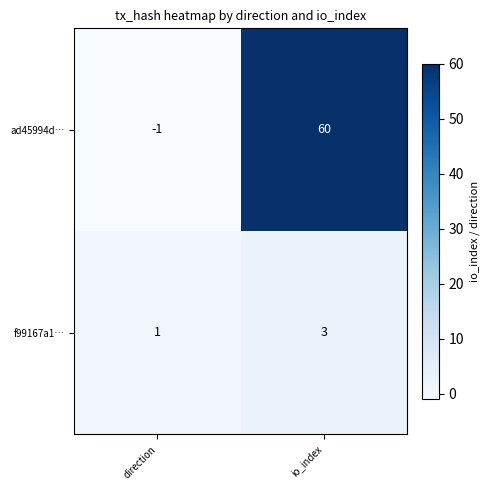

What is the average value of the ad45994d… series?

30